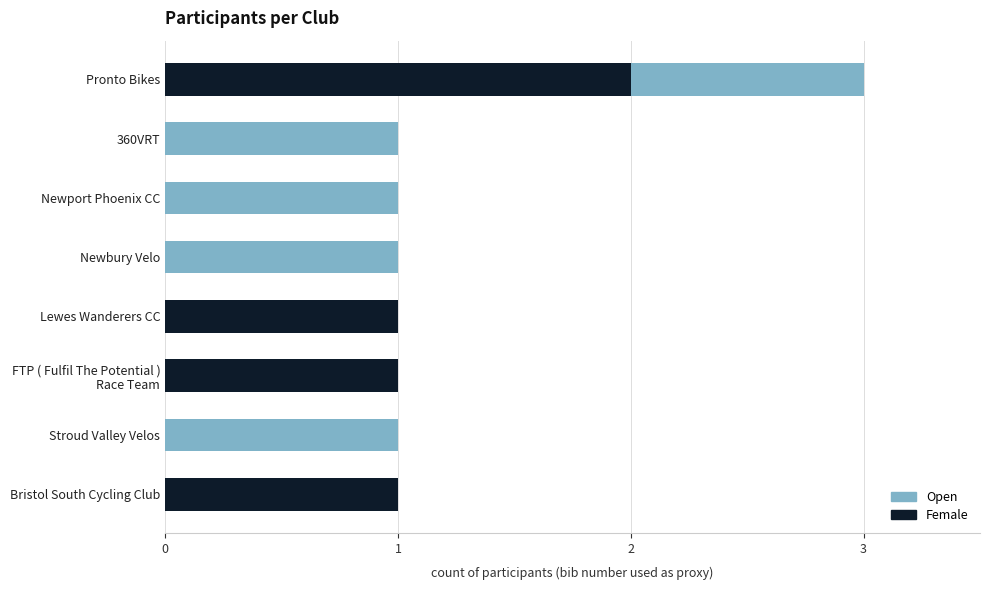

The value of Female at Newport Phoenix CC is 0. True or false?

True